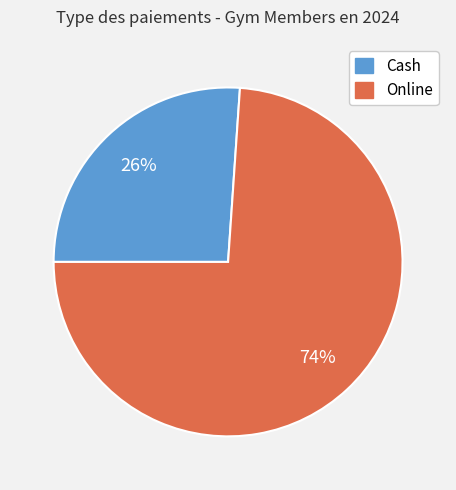

To the nearest percent, what is the difference between the largest and smallest slice percentages?

48%